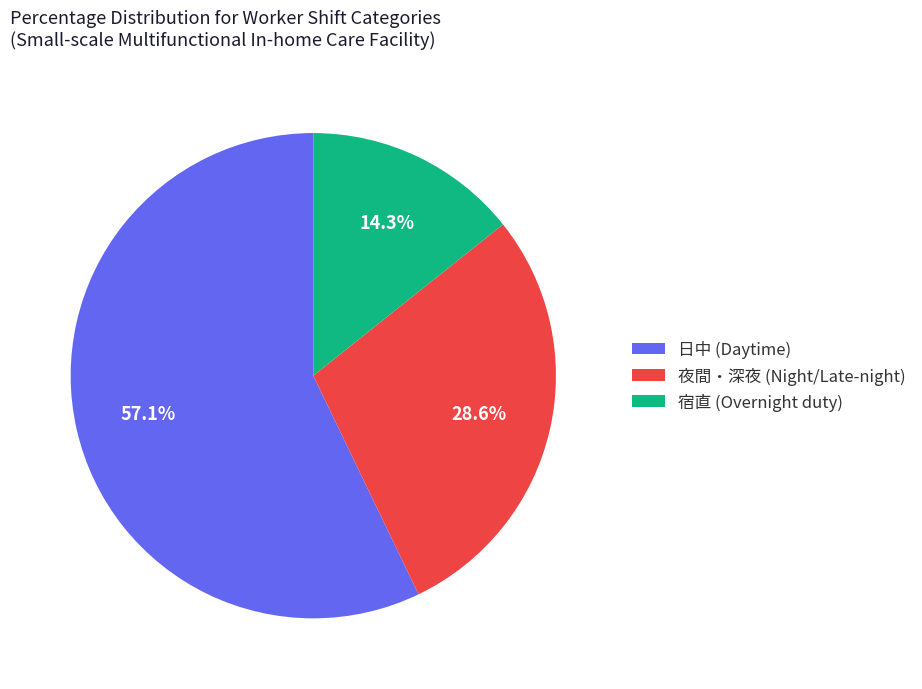

Do 夜間・深夜 (Night/Late-night) and 宿直 (Overnight duty) together represent more than half of the pie?

No